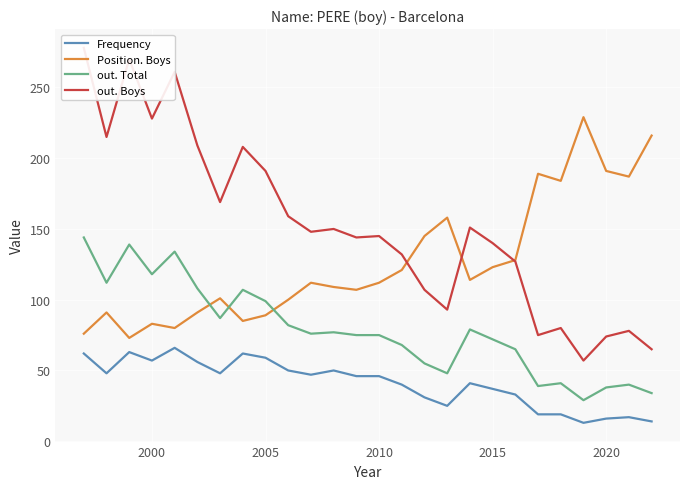

What is the highest value of the Position. Boys series?

229